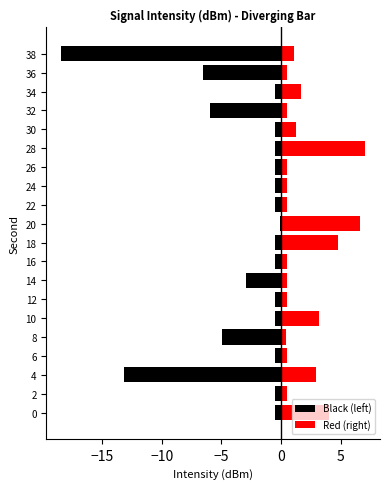

What is the maximum value shown in the chart?

7.0